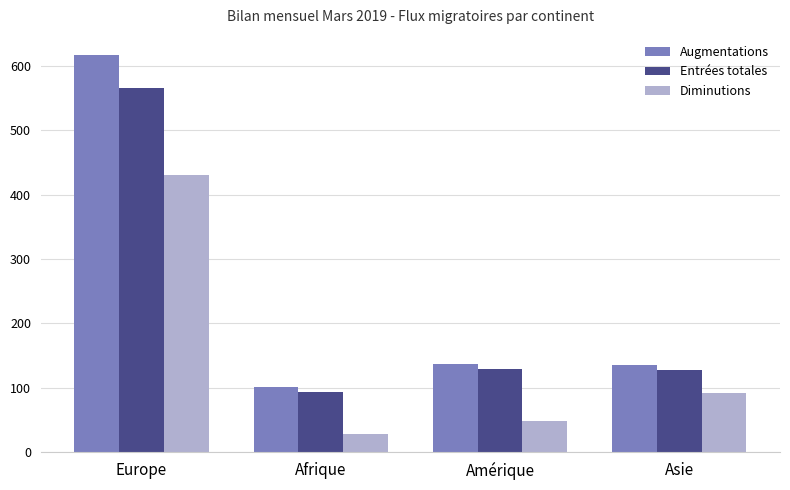

Rank the series at Europe from lowest to highest value.

Diminutions, Entrées totales, Augmentations